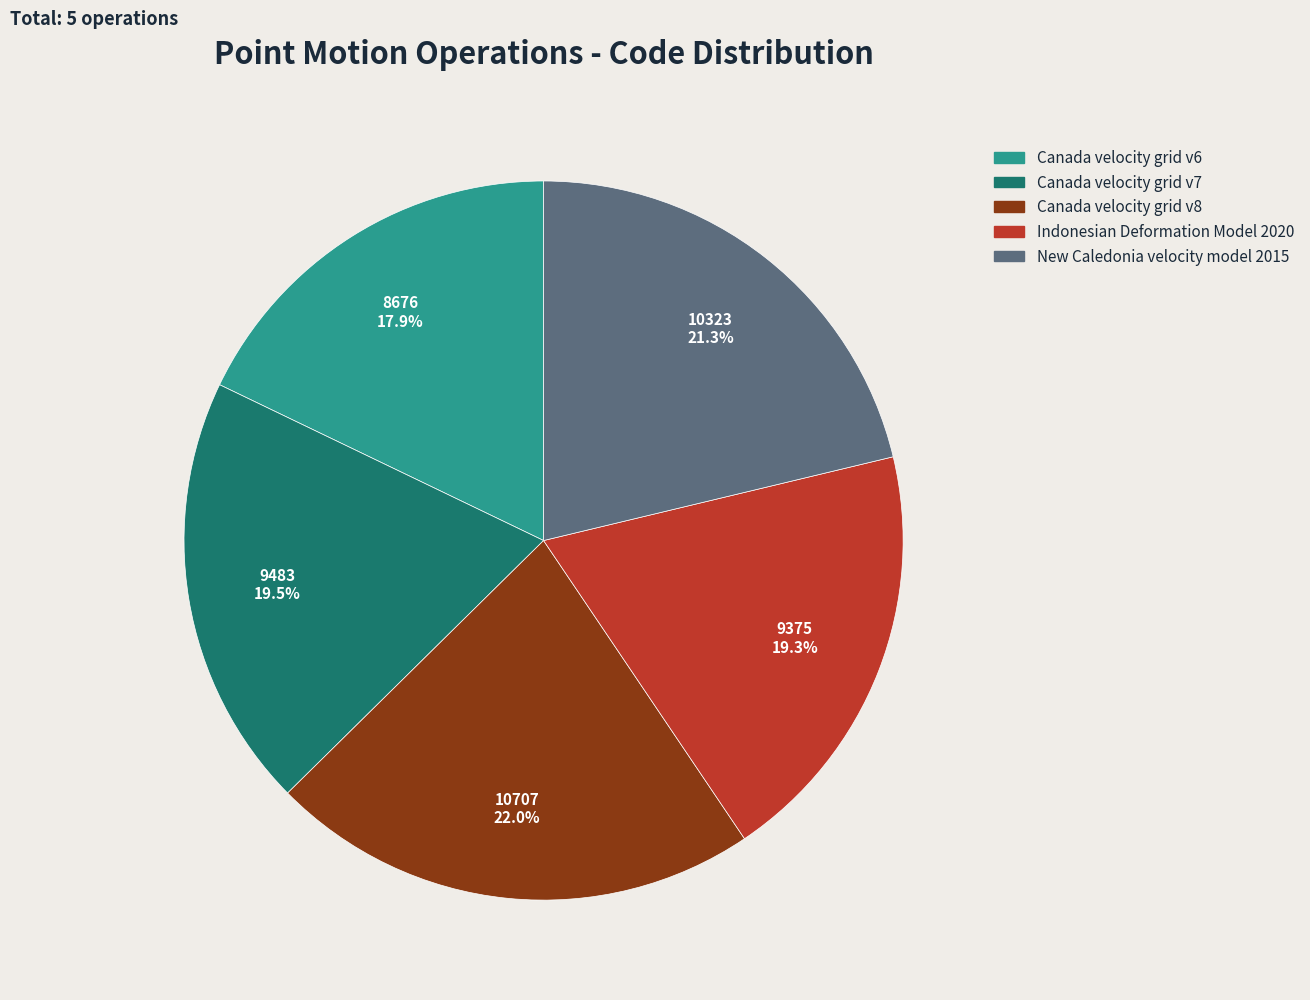

Which category has the biggest portion of the pie?

Canada velocity grid v8